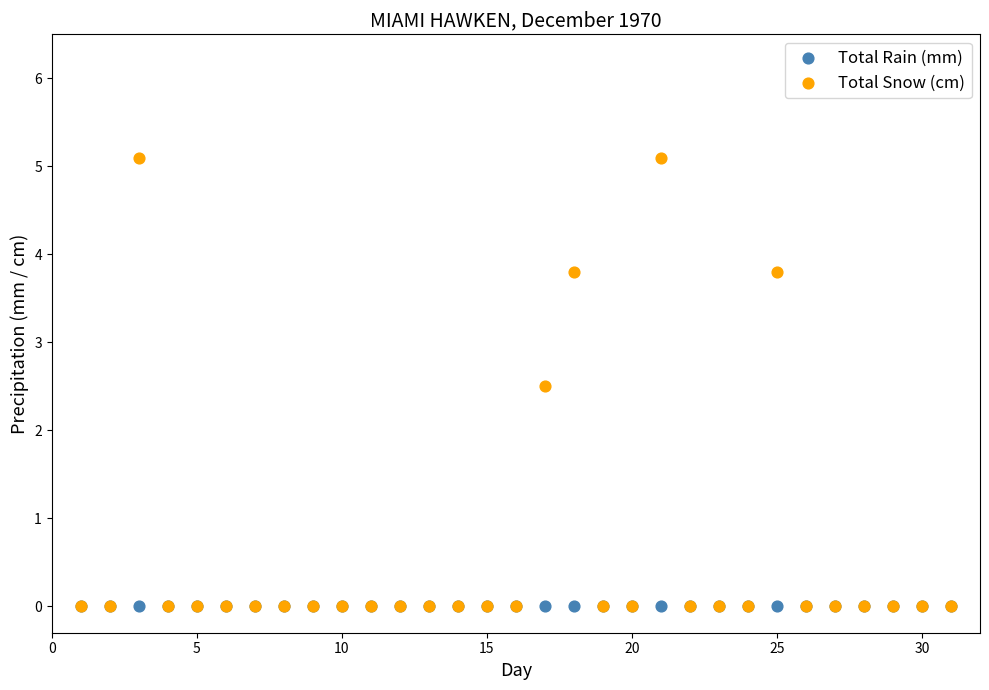

Across all series, what Y value is closest to 2?

2.5